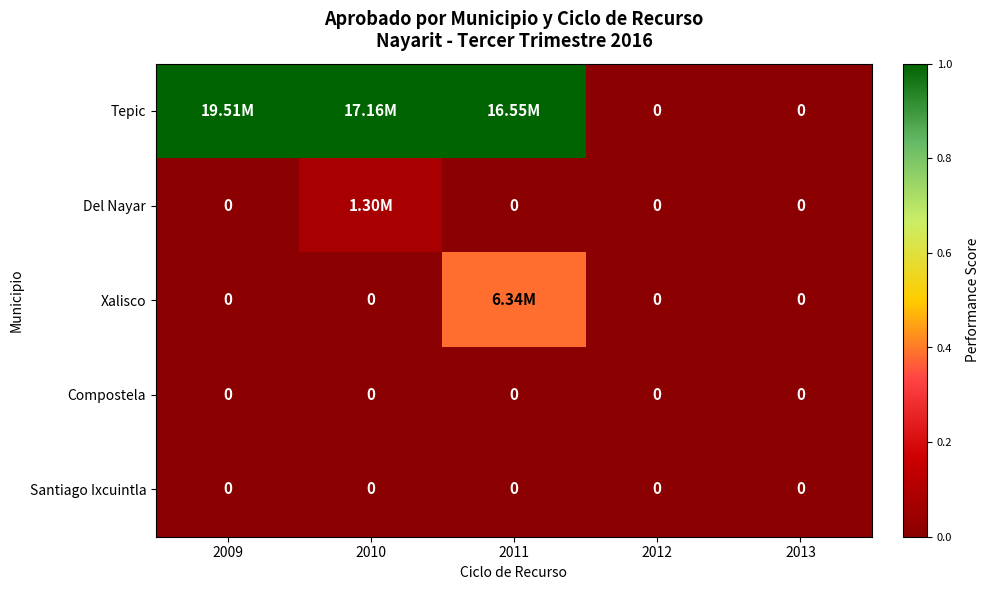

List the series in order of their peak value, highest first.

Tepic, Xalisco, Del Nayar, Compostela, Santiago Ixcuintla